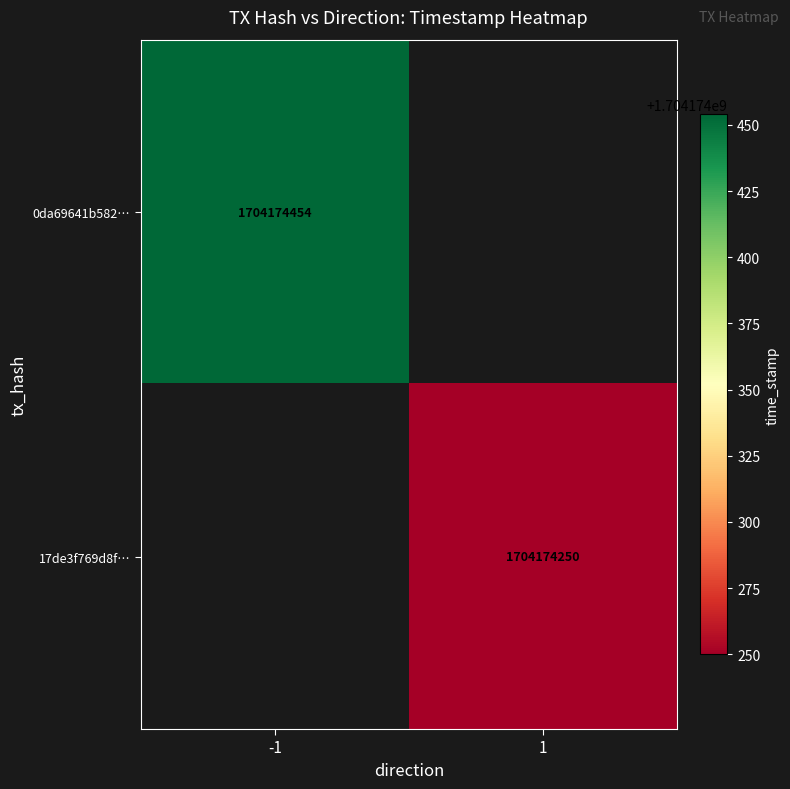

Which series changed the most between 0 and 1?

0da69641b582e2095f6bb45460d9603fb718674